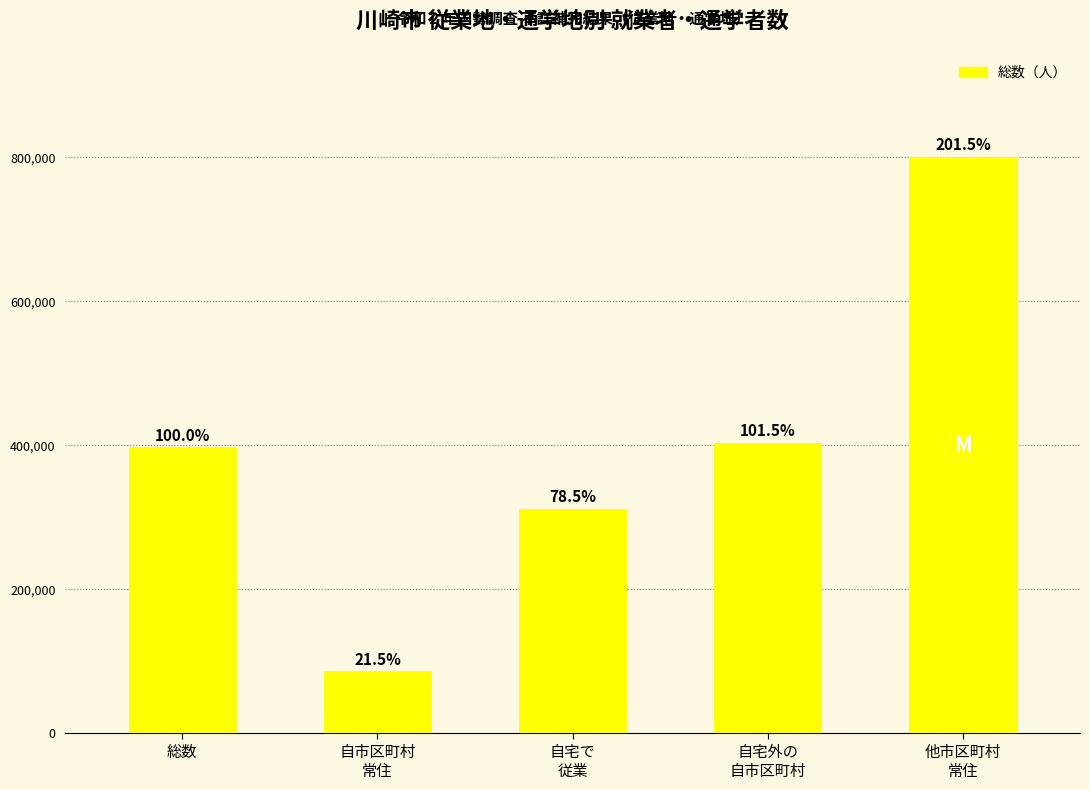

Does the chart contain any negative values?

No